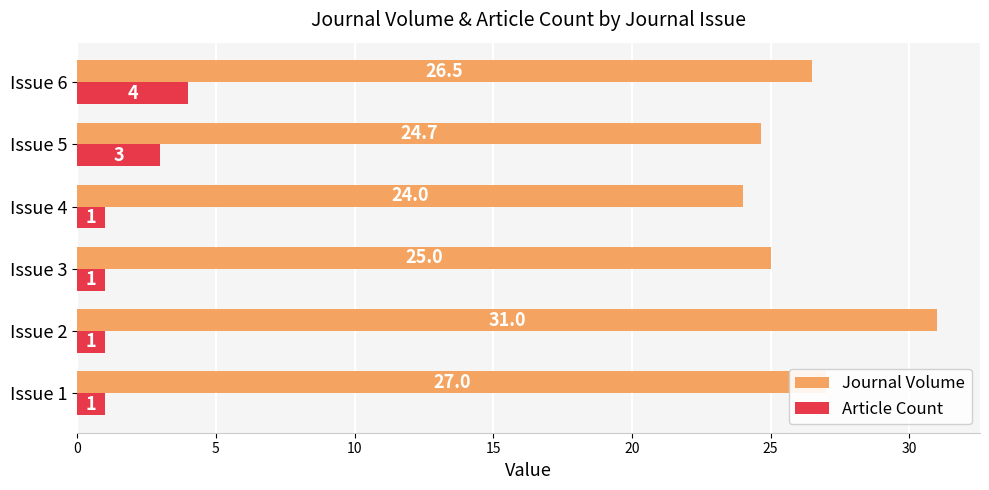

The value of Journal Volume at Issue 2 is 31.0. True or false?

True